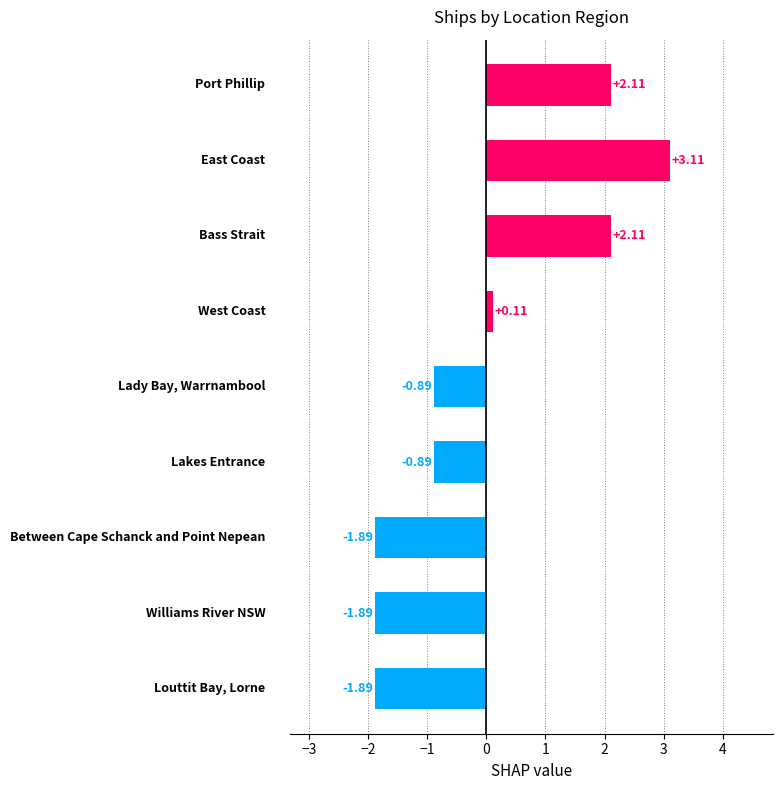

What is the difference between the second highest and minimum values?

4.0